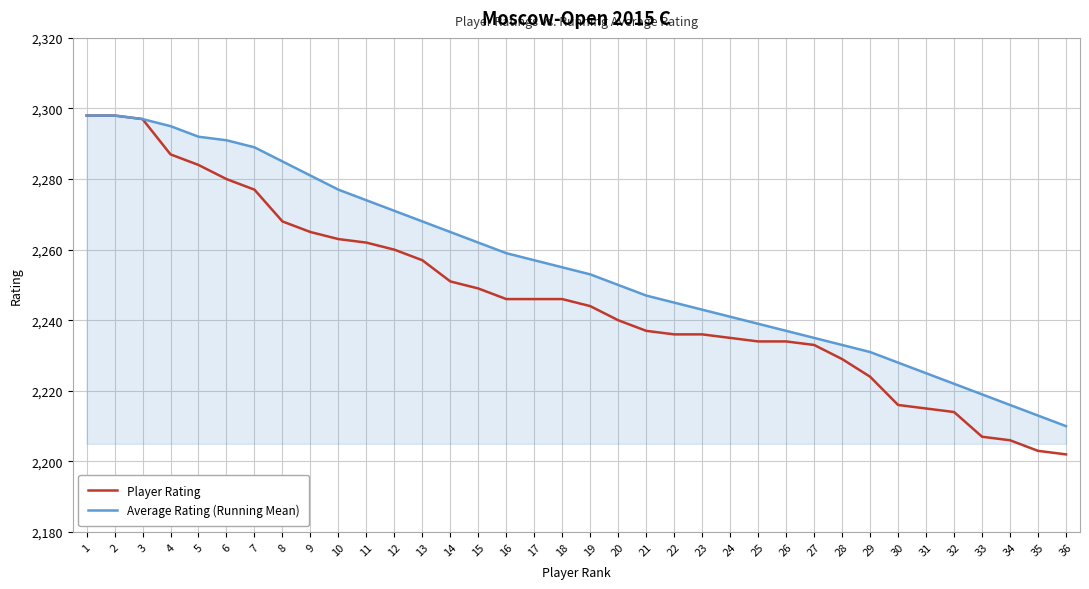

Which series has the largest total across all categories?

Average Rating (Running Mean)